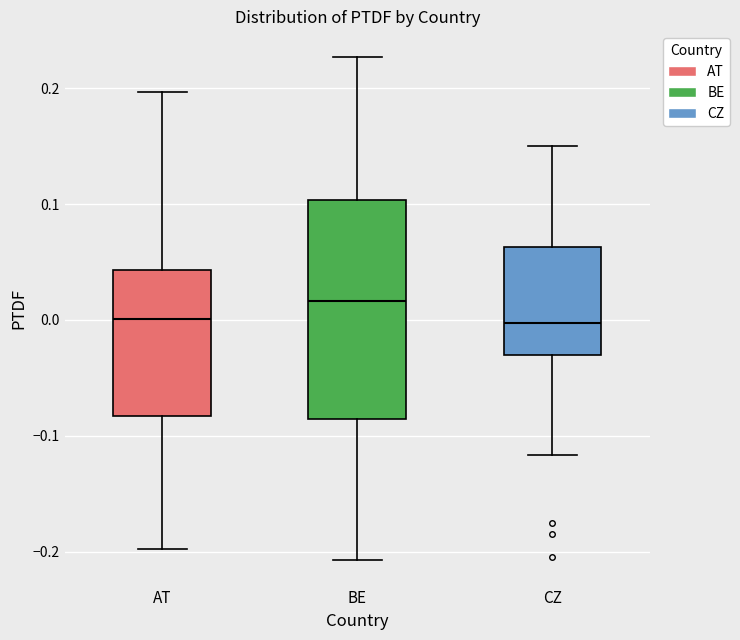

Reading left to right, read every box against the y-axis: the position of its median line, the range the box covers, and the ends of its whiskers. The values are not printed on the chart, so give them approximately, as read against the axis.

AT: median 0.00, box -0.08 to 0.04, whiskers -0.20 to 0.20
BE: median 0.02, box -0.08 to 0.10, whiskers -0.21 to 0.23
CZ: median 0.00, box -0.03 to 0.06, whiskers -0.12 to 0.15